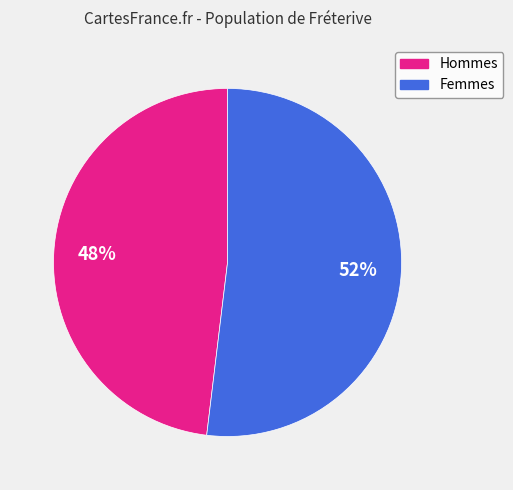

Is there any slice that represents more than half of the pie?

Yes